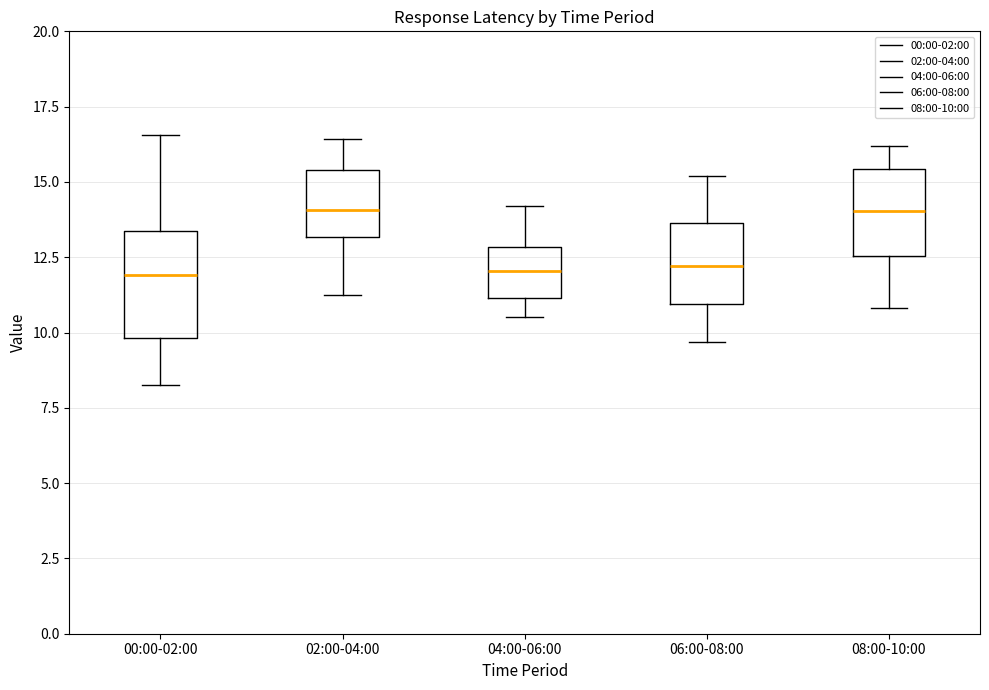

Which box is the tallest, from its lower edge to its upper edge?

00:00-02:00